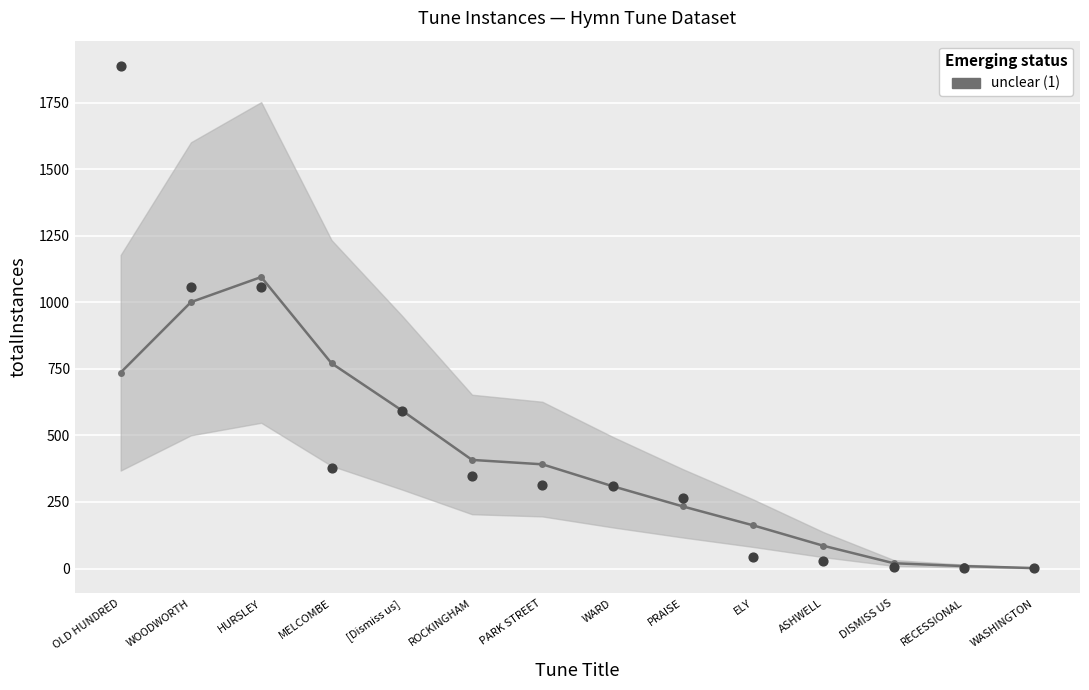

Between [Dismiss us] and ROCKINGHAM, which is larger?

[Dismiss us]